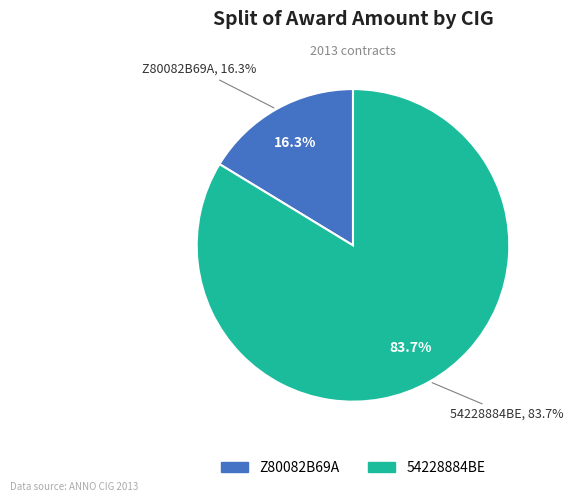

What percentage is NOT represented by 54228884BE?

16.3%